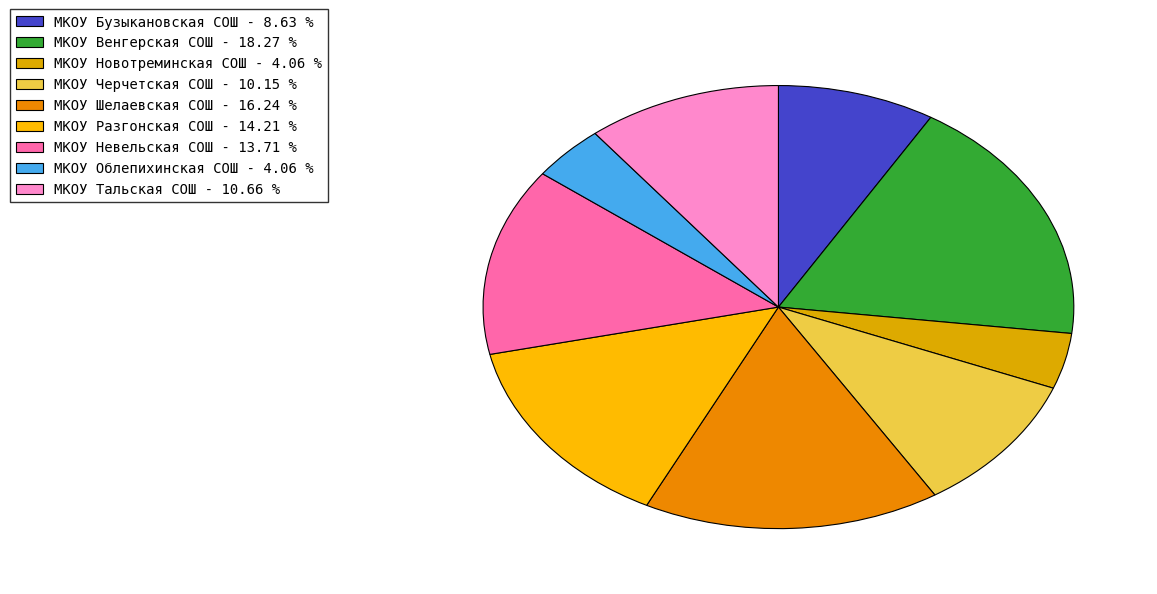

True or false: МКОУ Облепихинская СОШ accounts for 4% of the total.

True